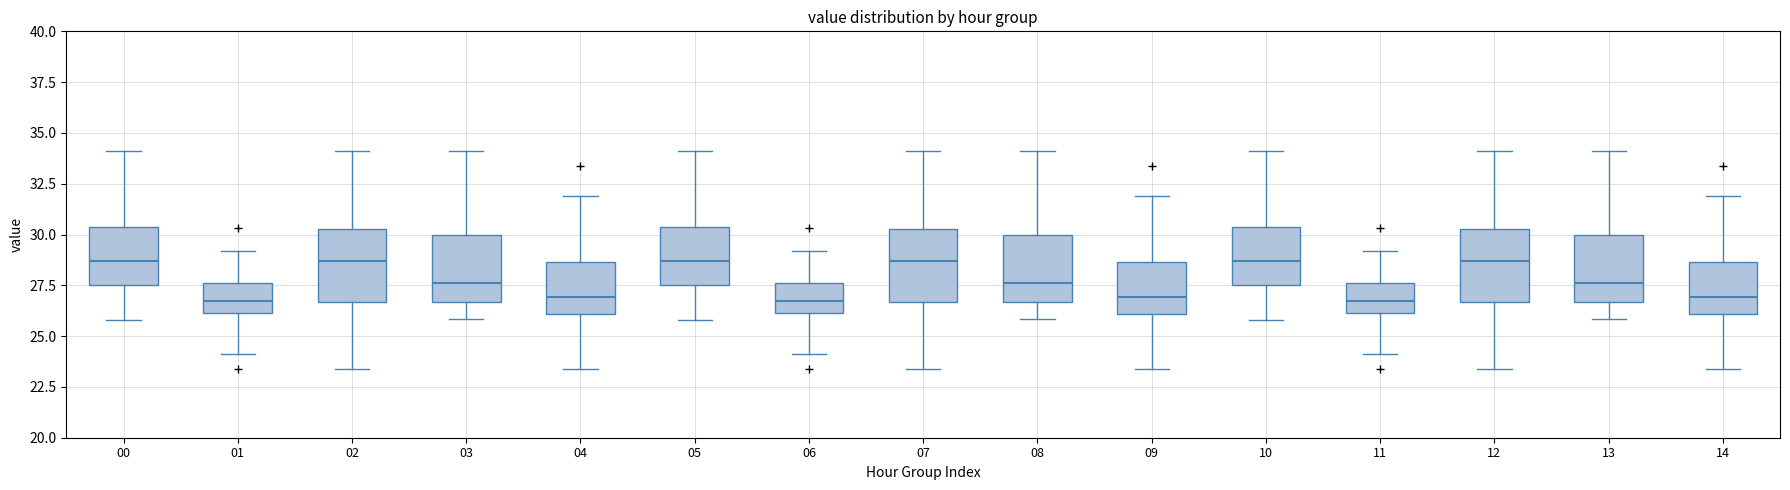

Reading left to right, transcribe this box plot: for each box, give where its median line is, the range the box spans, and where its two whiskers end, as read against the y-axis. The values are not printed on the chart, so give them approximately, as read against the axis.

00: median 28.5, box 27.5 to 30.5, whiskers 26.0 to 34.0
01: median 27.0, box 26.0 to 27.5, whiskers 24.0 to 29.0
02: median 28.5, box 26.5 to 30.5, whiskers 23.5 to 34.0
03: median 27.5, box 26.5 to 30.0, whiskers 26.0 to 34.0
04: median 27.0, box 26.0 to 28.5, whiskers 23.5 to 32.0
05: median 28.5, box 27.5 to 30.5, whiskers 26.0 to 34.0
06: median 27.0, box 26.0 to 27.5, whiskers 24.0 to 29.0
07: median 28.5, box 26.5 to 30.5, whiskers 23.5 to 34.0
08: median 27.5, box 26.5 to 30.0, whiskers 26.0 to 34.0
09: median 27.0, box 26.0 to 28.5, whiskers 23.5 to 32.0
10: median 28.5, box 27.5 to 30.5, whiskers 26.0 to 34.0
11: median 27.0, box 26.0 to 27.5, whiskers 24.0 to 29.0
12: median 28.5, box 26.5 to 30.5, whiskers 23.5 to 34.0
13: median 27.5, box 26.5 to 30.0, whiskers 26.0 to 34.0
14: median 27.0, box 26.0 to 28.5, whiskers 23.5 to 32.0